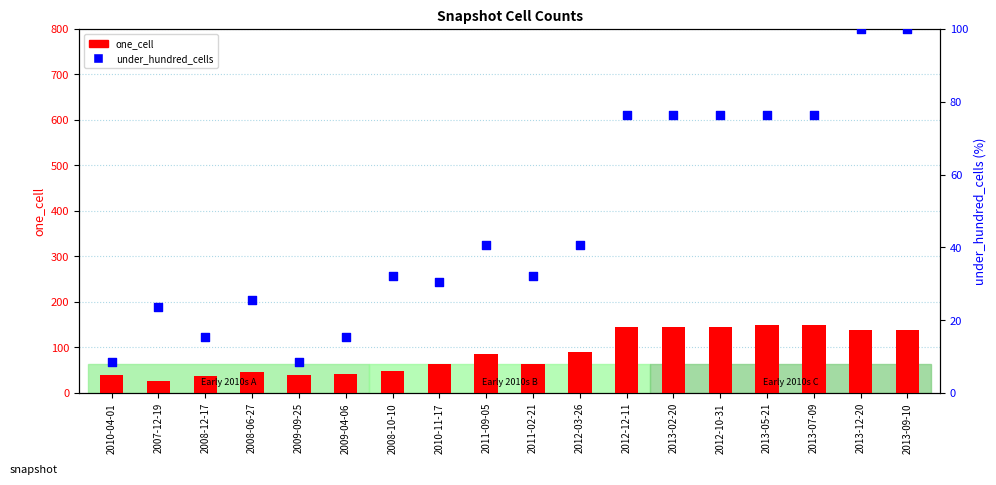

Which series has the widest spread of Y values?

one_cell